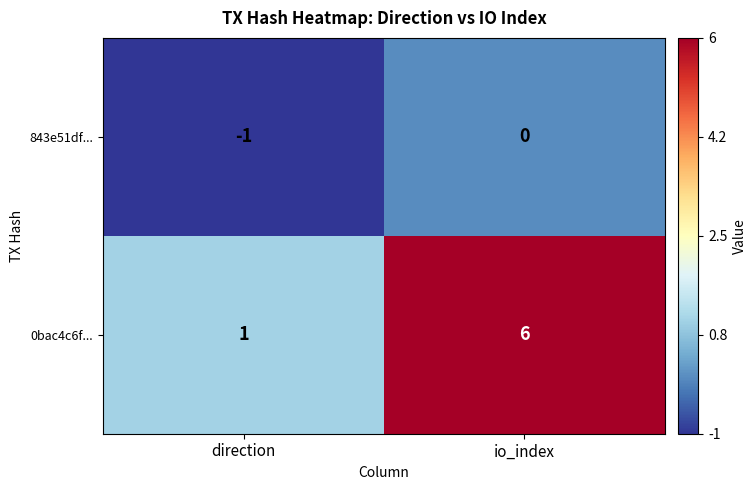

Reading left to right, list all the values displayed in this chart.

843e51df...: -1	0
0bac4c6f...: 1	6